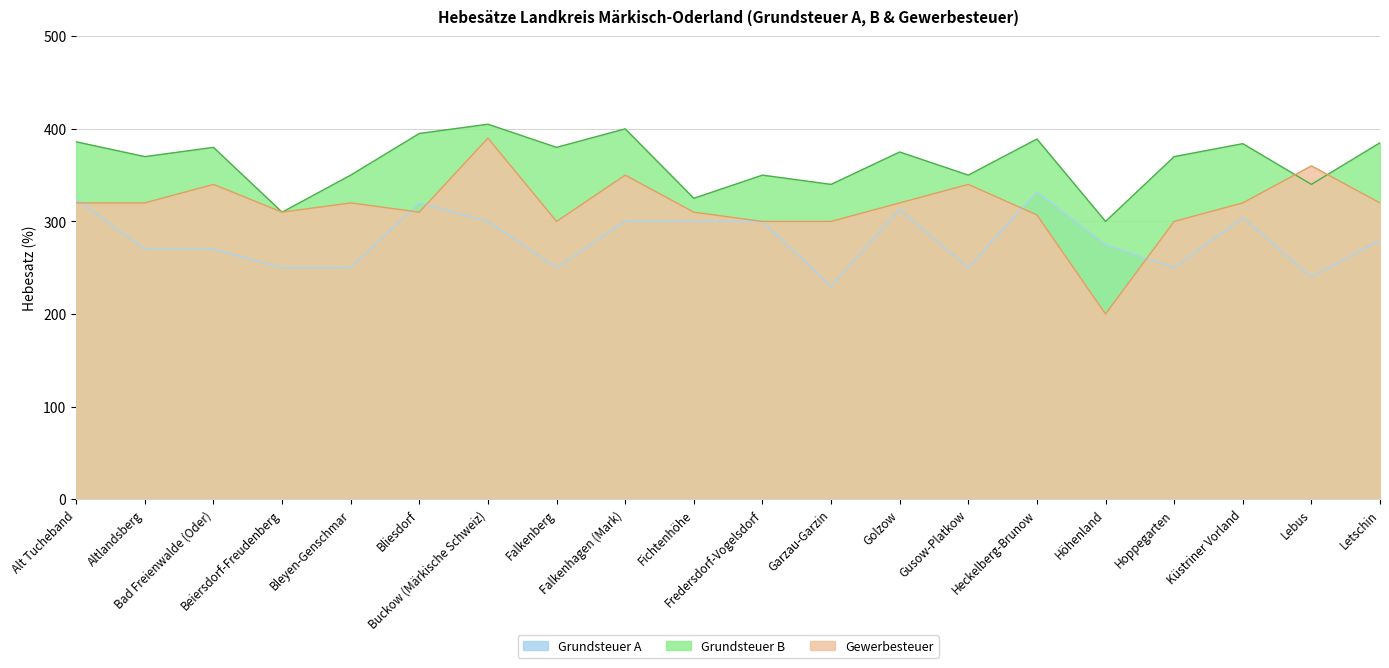

Reading left to right, transcribe all the data shown in this chart.

Grundsteuer A: Alt Tucheband=324	Altlandsberg=270	Bad Freienwalde (Oder)=270	Beiersdorf-Freudenberg=250	Bleyen-Genschmar=250	Bliesdorf=320	Buckow (Märkische Schweiz)=300	Falkenberg=250	Falkenhagen (Mark)=300	Fichtenhöhe=300	Fredersdorf-Vogelsdorf=300	Garzau-Garzin=230	Golzow=313	Gusow-Platkow=250	Heckelberg-Brunow=332	Höhenland=275	Hoppegarten=250	Küstriner Vorland=304	Lebus=240	Letschin=280
Grundsteuer B: Alt Tucheband=386	Altlandsberg=370	Bad Freienwalde (Oder)=380	Beiersdorf-Freudenberg=310	Bleyen-Genschmar=350	Bliesdorf=395	Buckow (Märkische Schweiz)=405	Falkenberg=380	Falkenhagen (Mark)=400	Fichtenhöhe=325	Fredersdorf-Vogelsdorf=350	Garzau-Garzin=340	Golzow=375	Gusow-Platkow=350	Heckelberg-Brunow=389	Höhenland=300	Hoppegarten=370	Küstriner Vorland=384	Lebus=340	Letschin=385
Gewerbesteuer: Alt Tucheband=320	Altlandsberg=320	Bad Freienwalde (Oder)=340	Beiersdorf-Freudenberg=310	Bleyen-Genschmar=320	Bliesdorf=310	Buckow (Märkische Schweiz)=390	Falkenberg=300	Falkenhagen (Mark)=350	Fichtenhöhe=310	Fredersdorf-Vogelsdorf=300	Garzau-Garzin=300	Golzow=320	Gusow-Platkow=340	Heckelberg-Brunow=307	Höhenland=200	Hoppegarten=300	Küstriner Vorland=320	Lebus=360	Letschin=320